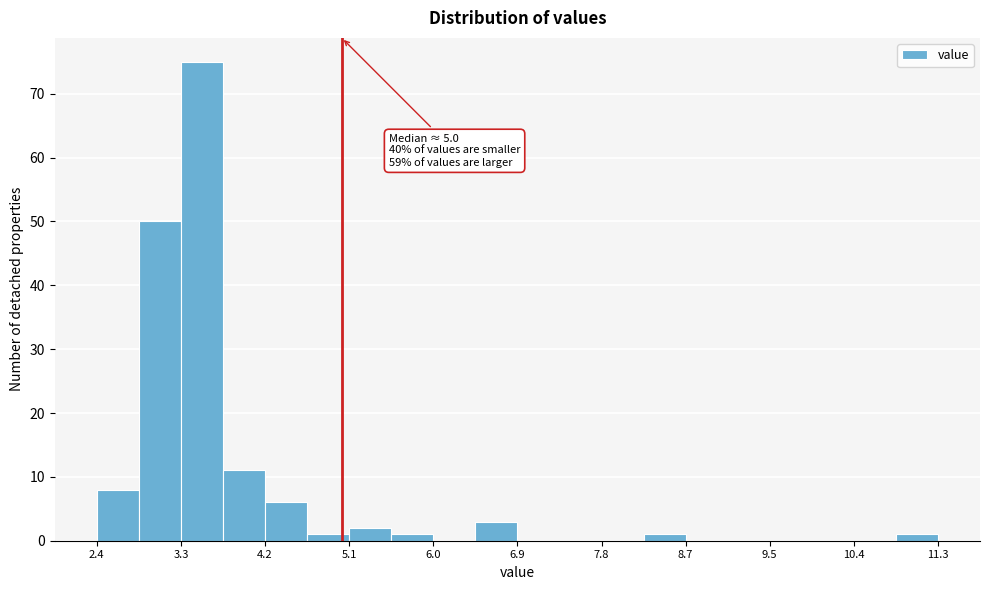

Over which range of the x-axis is the bar tallest?

3.3 to 3.7